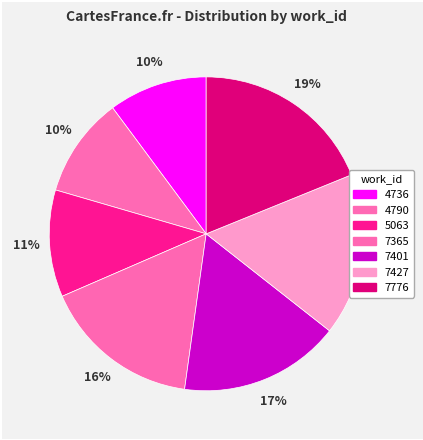

Does 4790 represent more than half of the total?

No